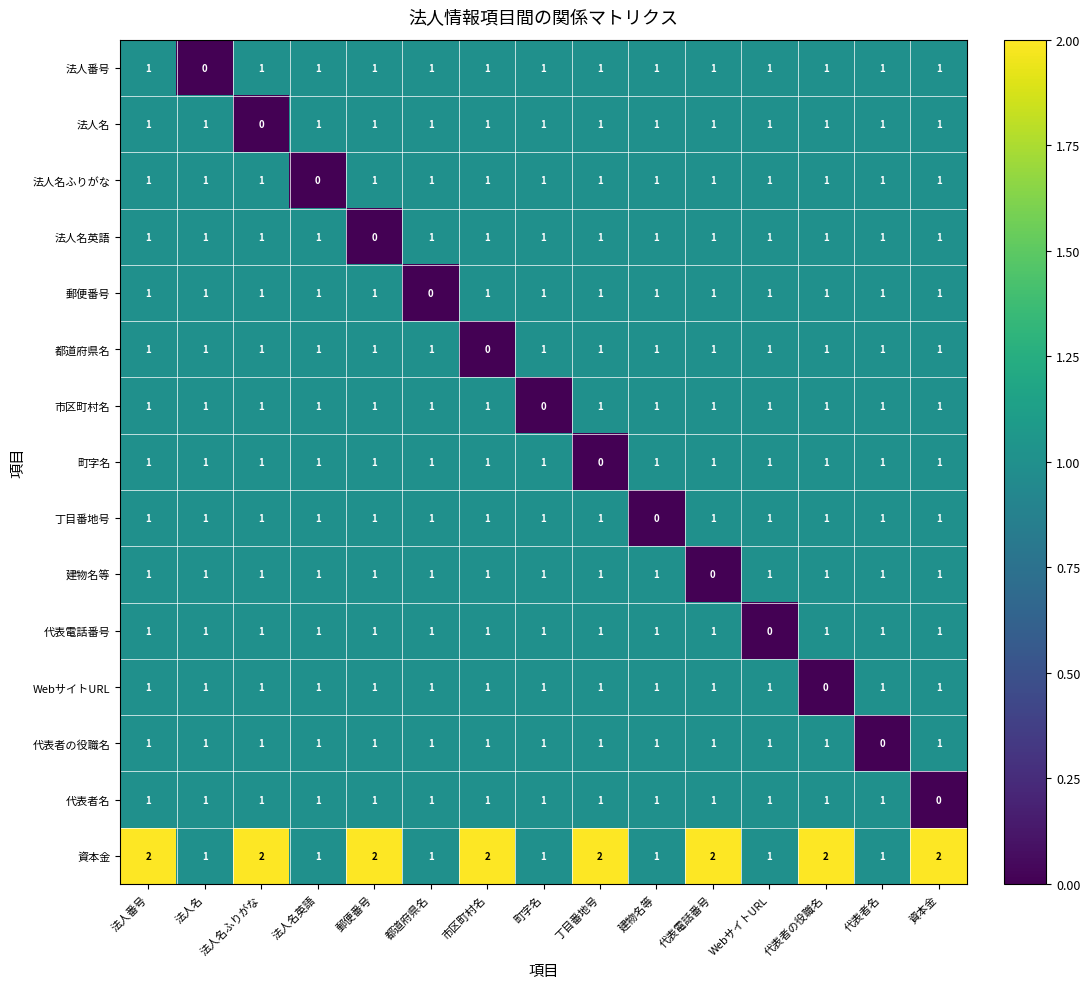

What is the sum of all 法人名ふりがな values?

14